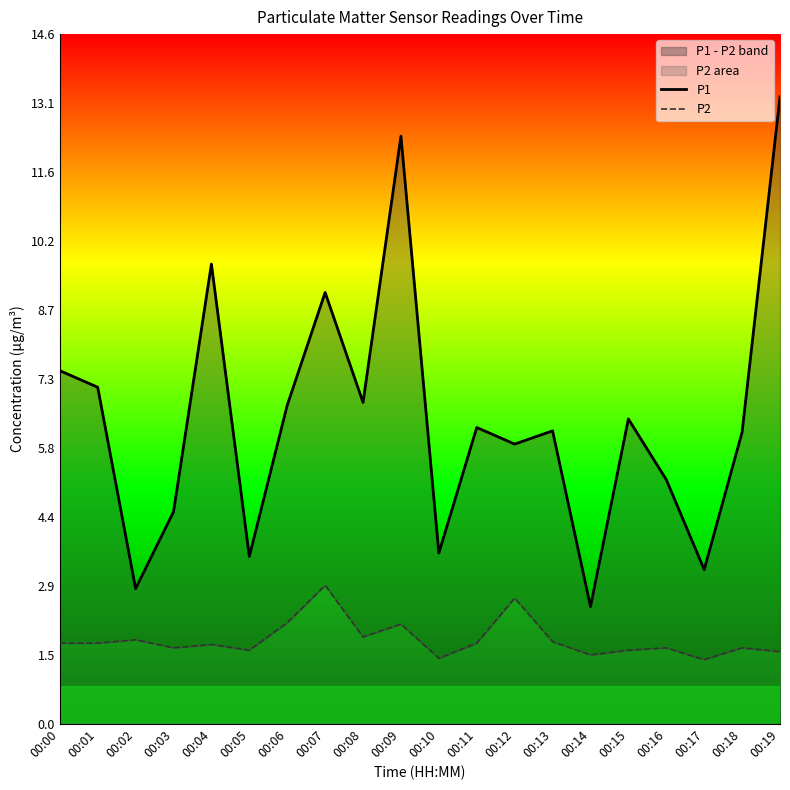

At which label is P2 closest to 2?

00:09